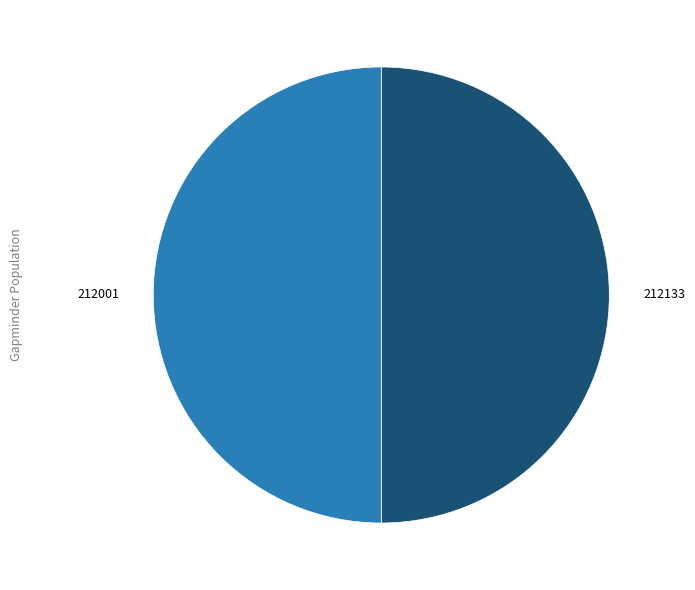

Approximately how many times larger is the value at 212001 compared to 212133?

1.0